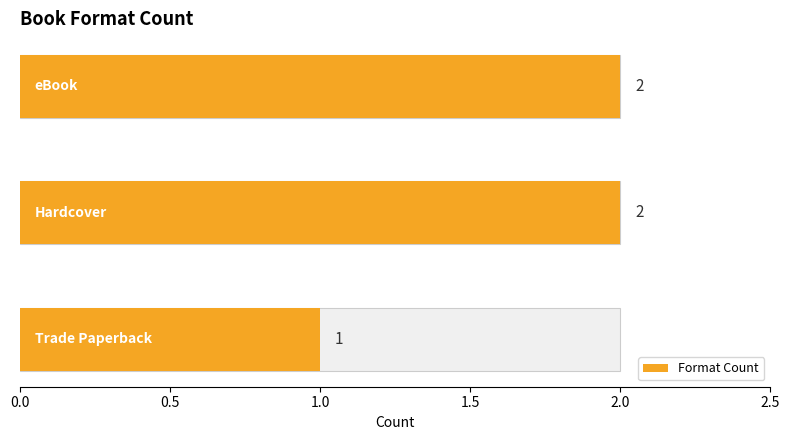

Count the number of categories in the chart.

3